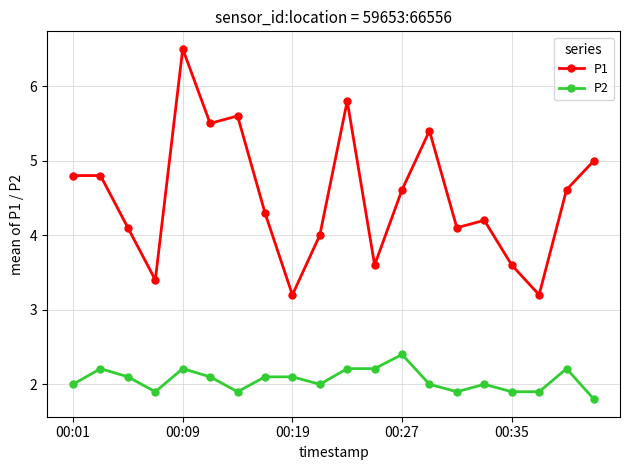

What is the difference between the maximum and minimum values in the P1 series?

3.3